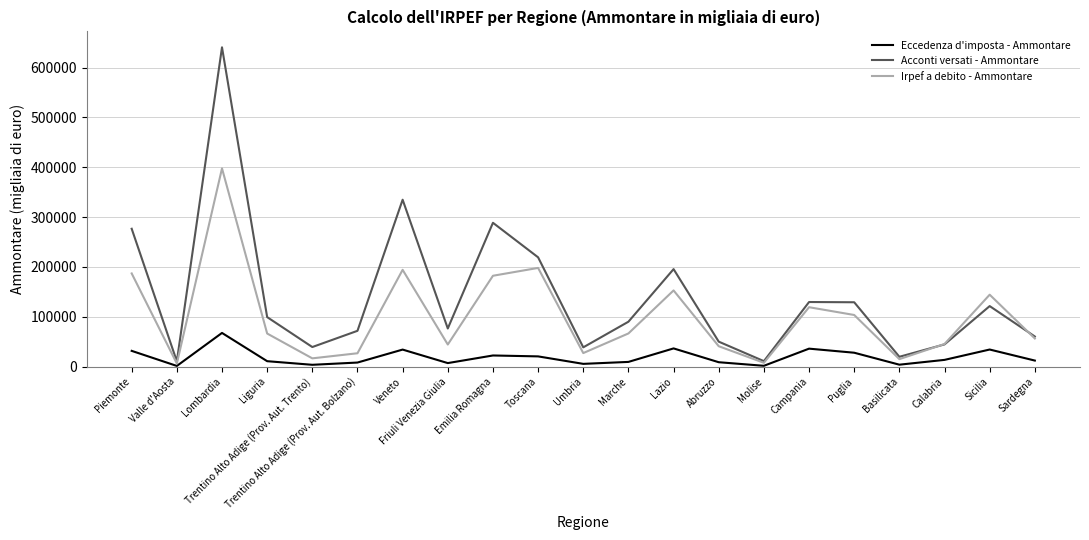

The value of Acconti versati - Ammontare at Puglia is 213279. True or false?

False